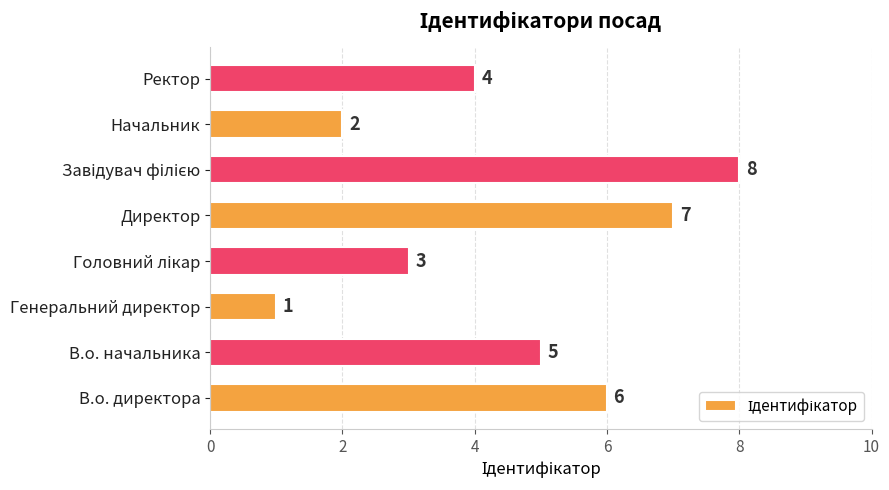

What is the maximum value shown in the chart?

8